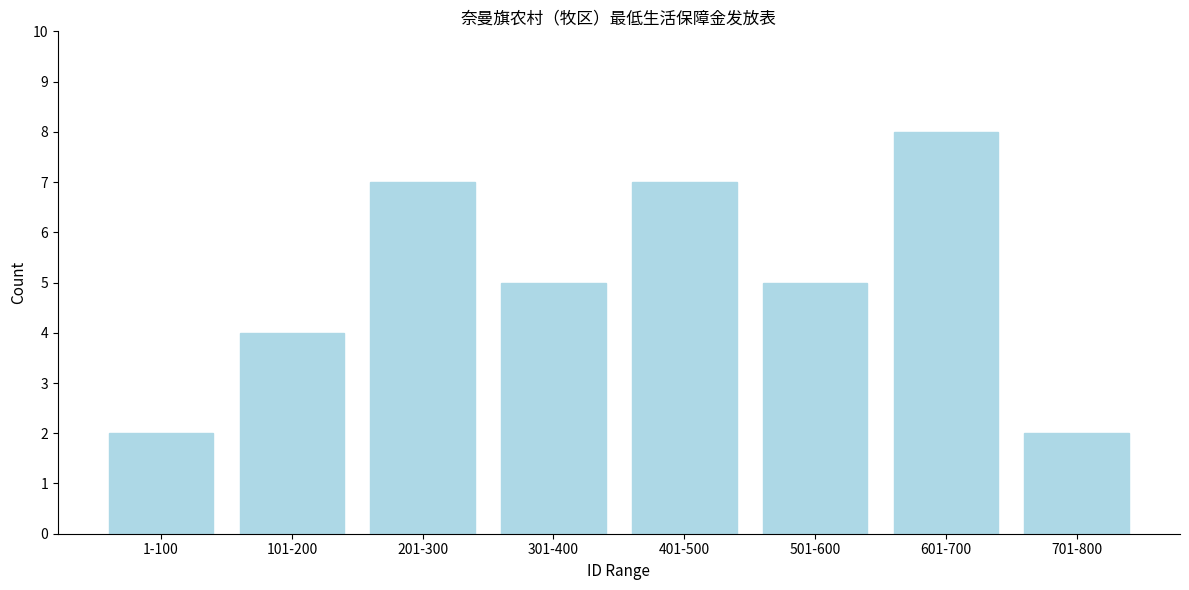

Reading left to right, what are all the values shown in this chart?

2	4	7	5	7	5	8	2